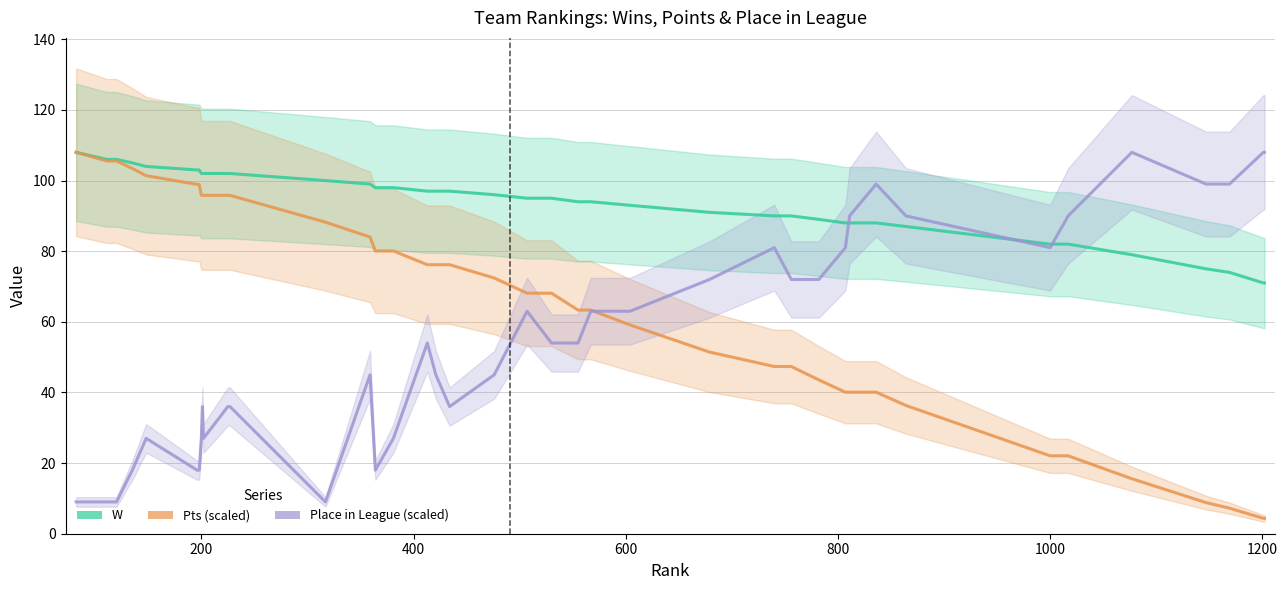

What is the value of the Pts (scaled) point at the 21st from the left?

68.1